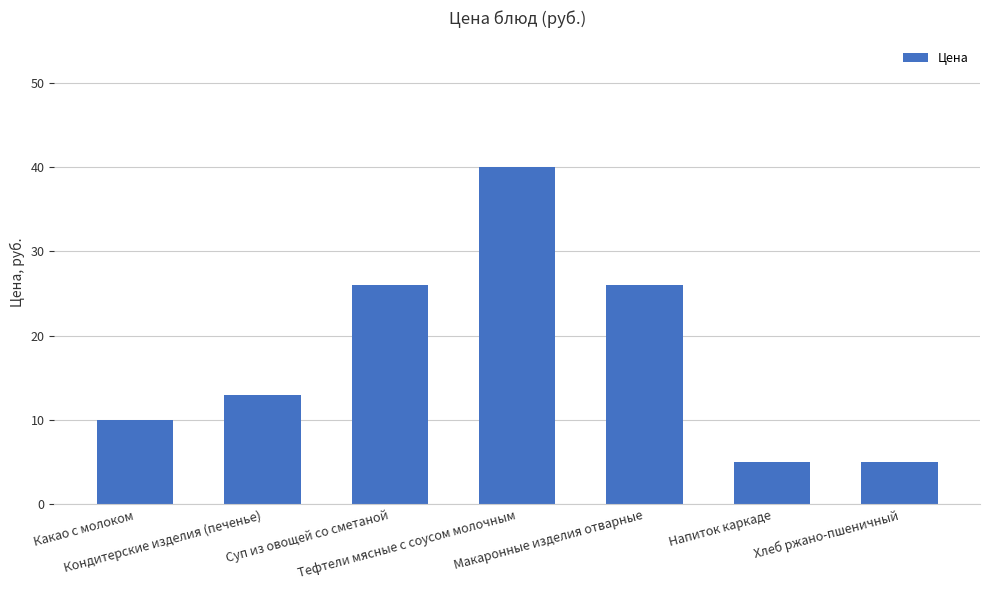

What is the minimum value shown in the chart?

5